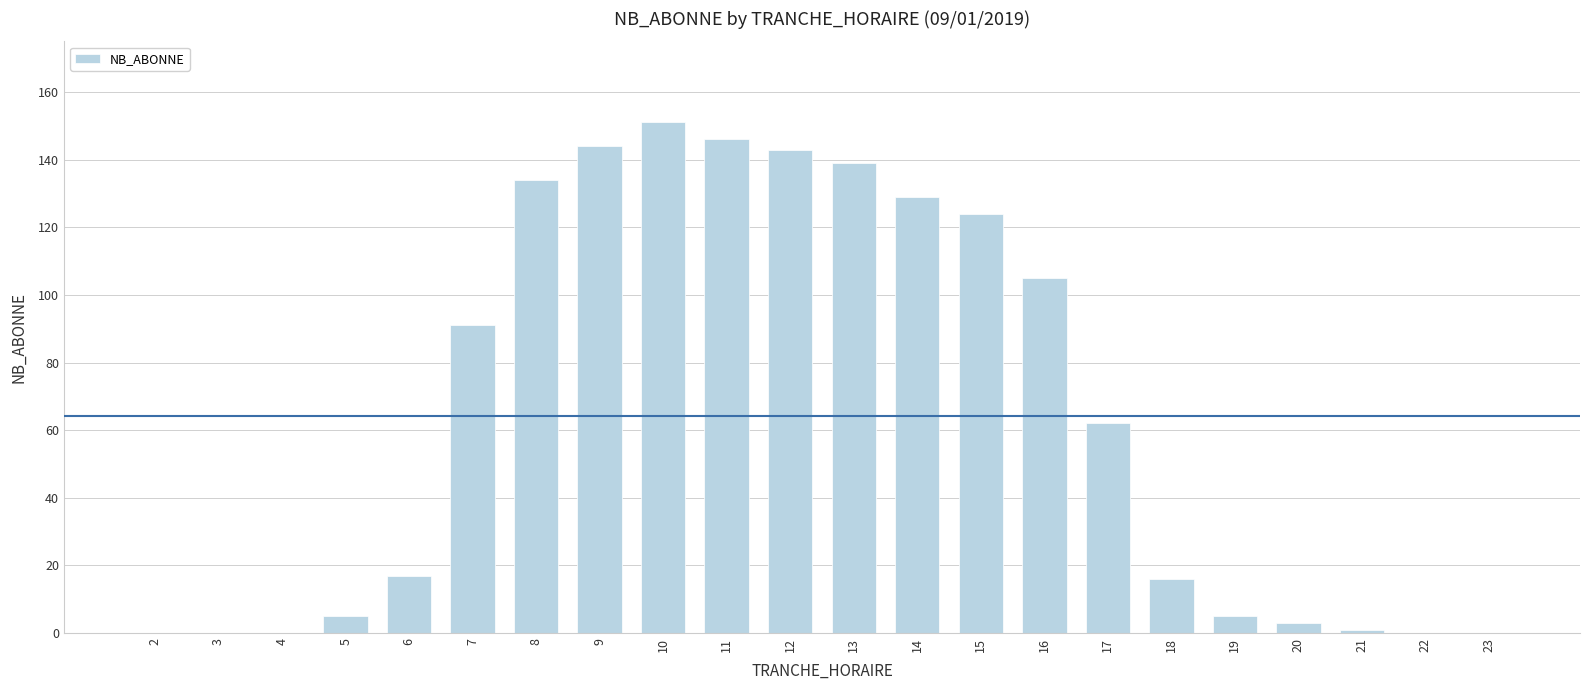

What is the greatest value displayed?

151